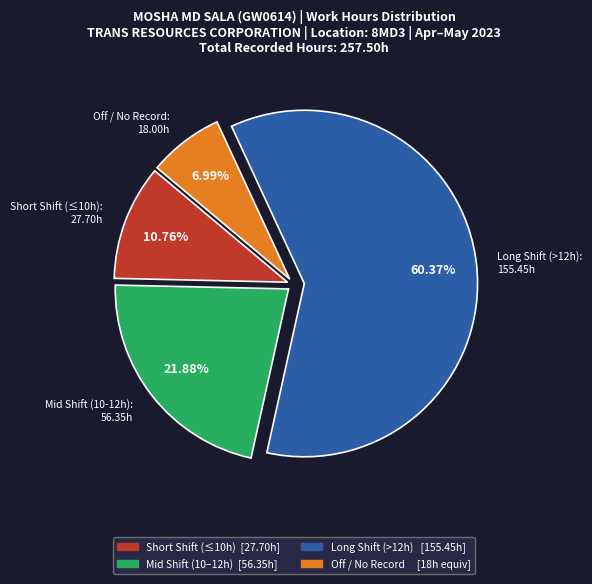

Does any single category account for the majority?

Yes